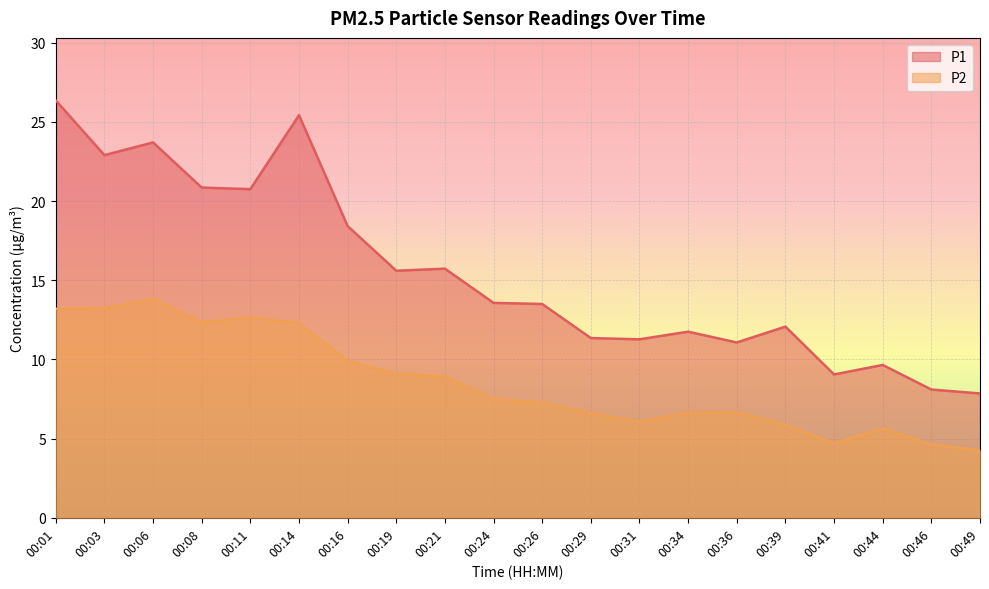

At which category does P2 reach its first local valley?

00:08